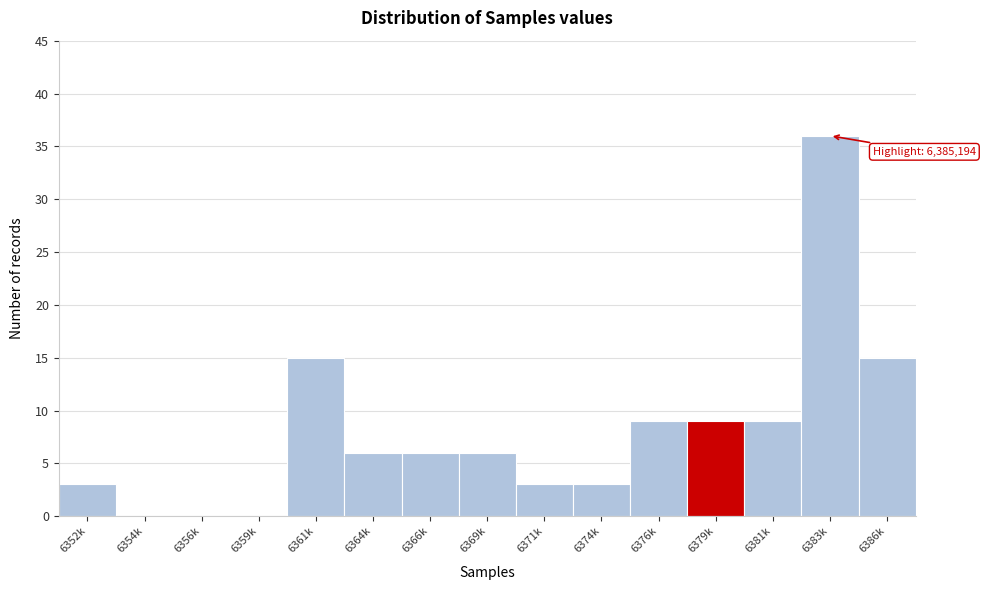

Reading left to right, what are all the values shown in this chart?

6352k=3	6354k=0	6356k=0	6359k=0	6361k=15	6364k=6	6366k=6	6369k=6	6371k=3	6374k=3	6376k=9	6379k=9	6381k=9	6383k=36	6386k=15